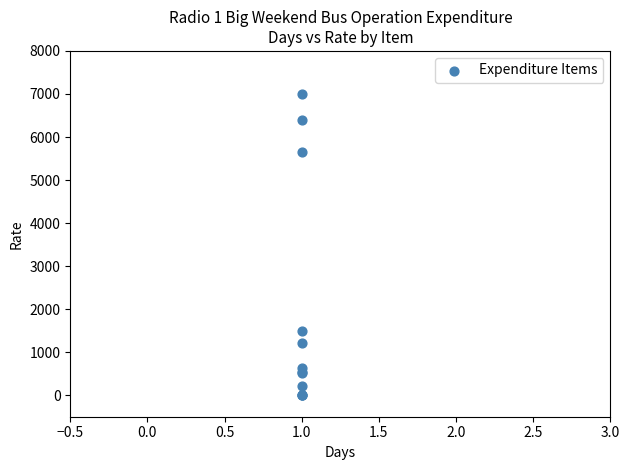

What Y value in the scatter plot is closest to 3500?

1482.0